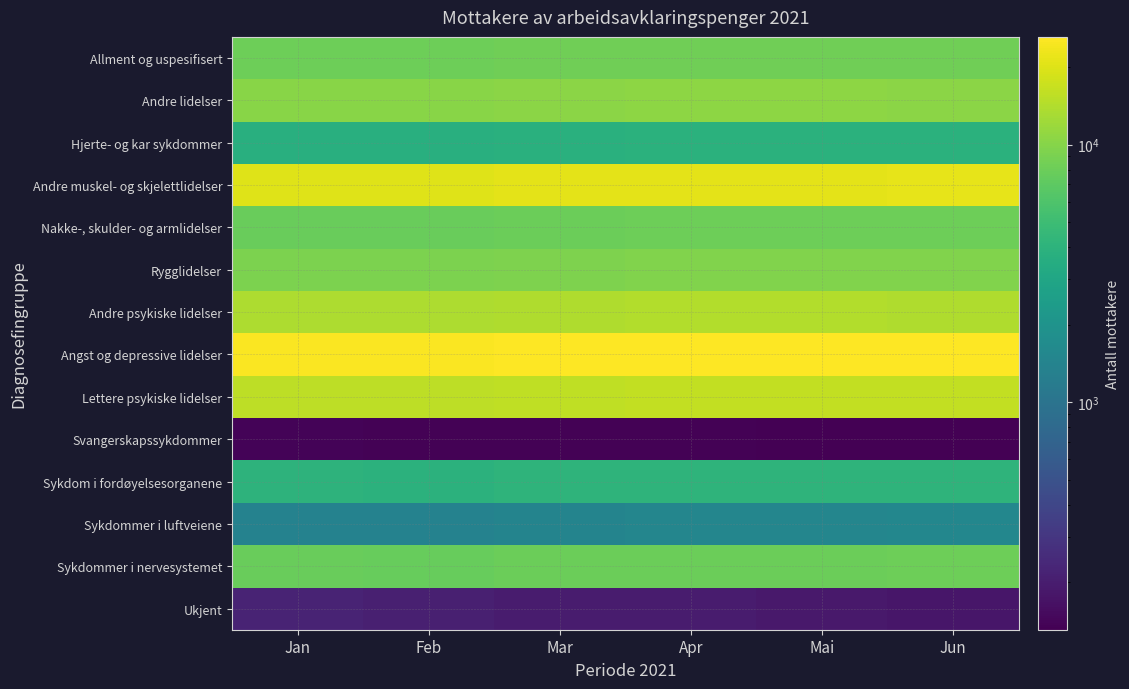

How many series are shown in this chart?

14